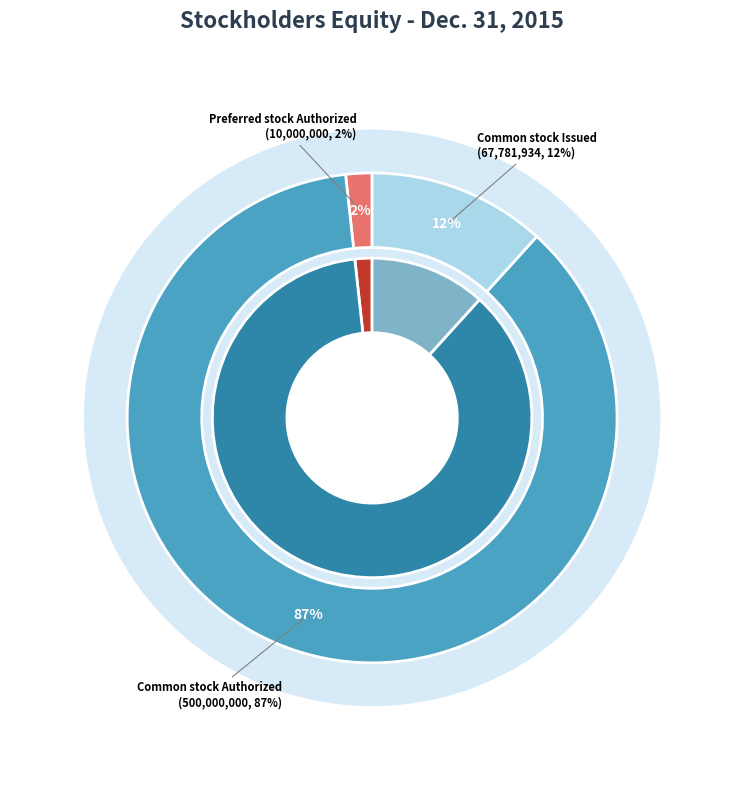

Combined, do Preferred stock Authorized and Common stock Issued account for over 50%?

No